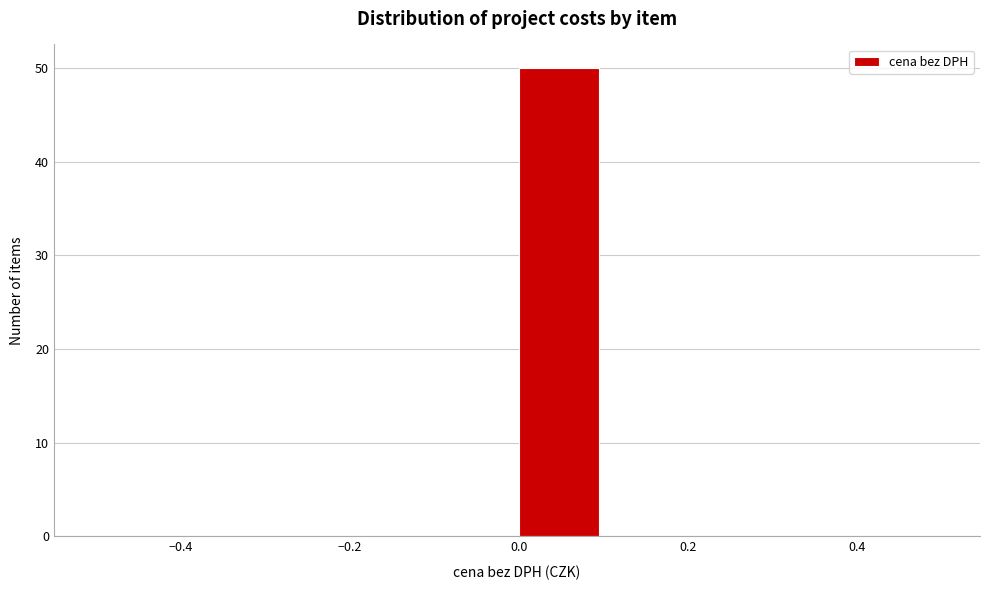

Reading left to right, list every bar in this chart as the range it spans on the x-axis followed by its height. The values are not printed on the chart, so give them approximately, as read against the axis.

-0.5 to -0.4: 0
-0.4 to -0.3: 0
-0.3 to -0.2: 0
-0.2 to -0.1: 0
-0.1 to 0.0: 0
0.0 to 0.1: 50
0.1 to 0.2: 0
0.2 to 0.3: 0
0.3 to 0.4: 0
0.4 to 0.5: 0